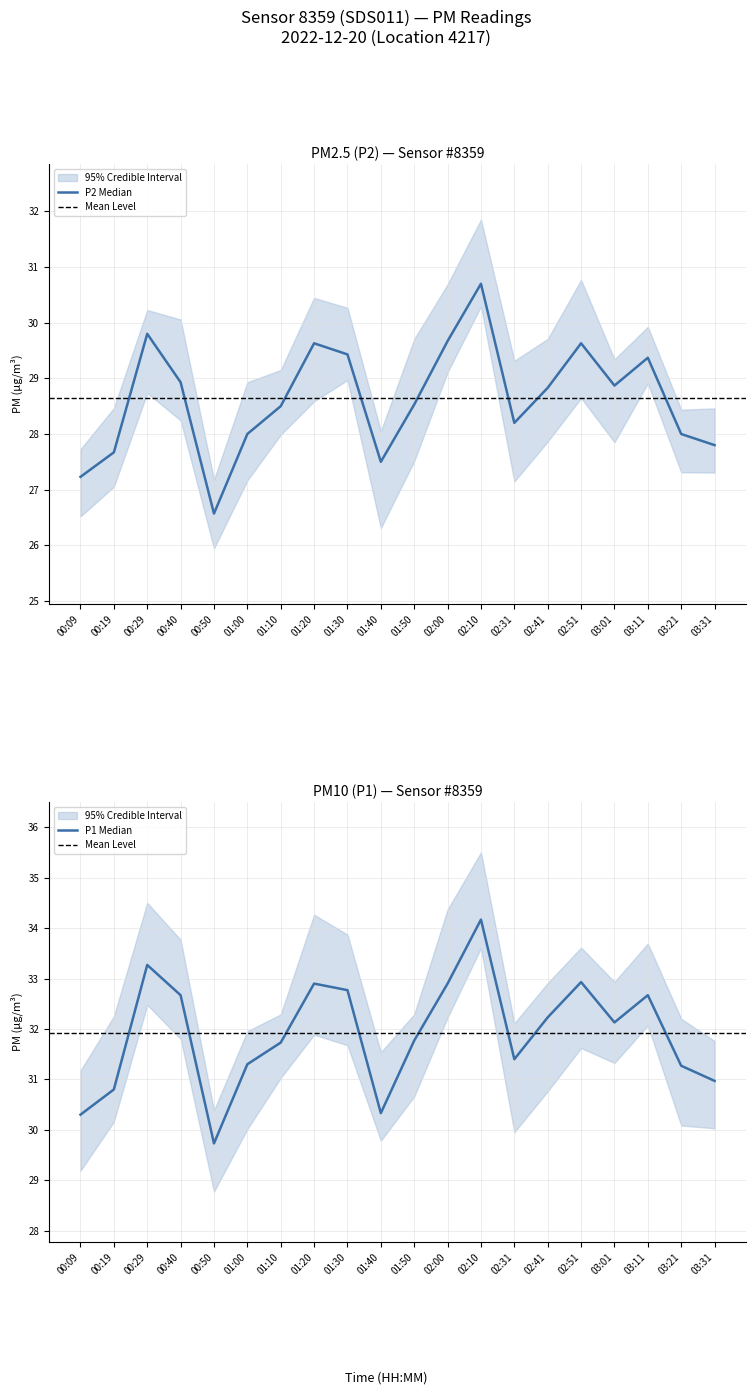

How many lines are shown in the chart?

2